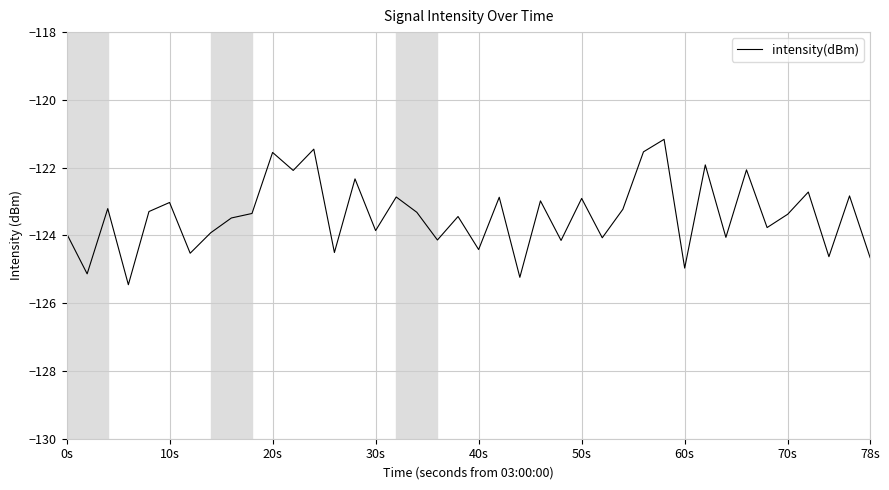

How many series are shown in this chart?

1